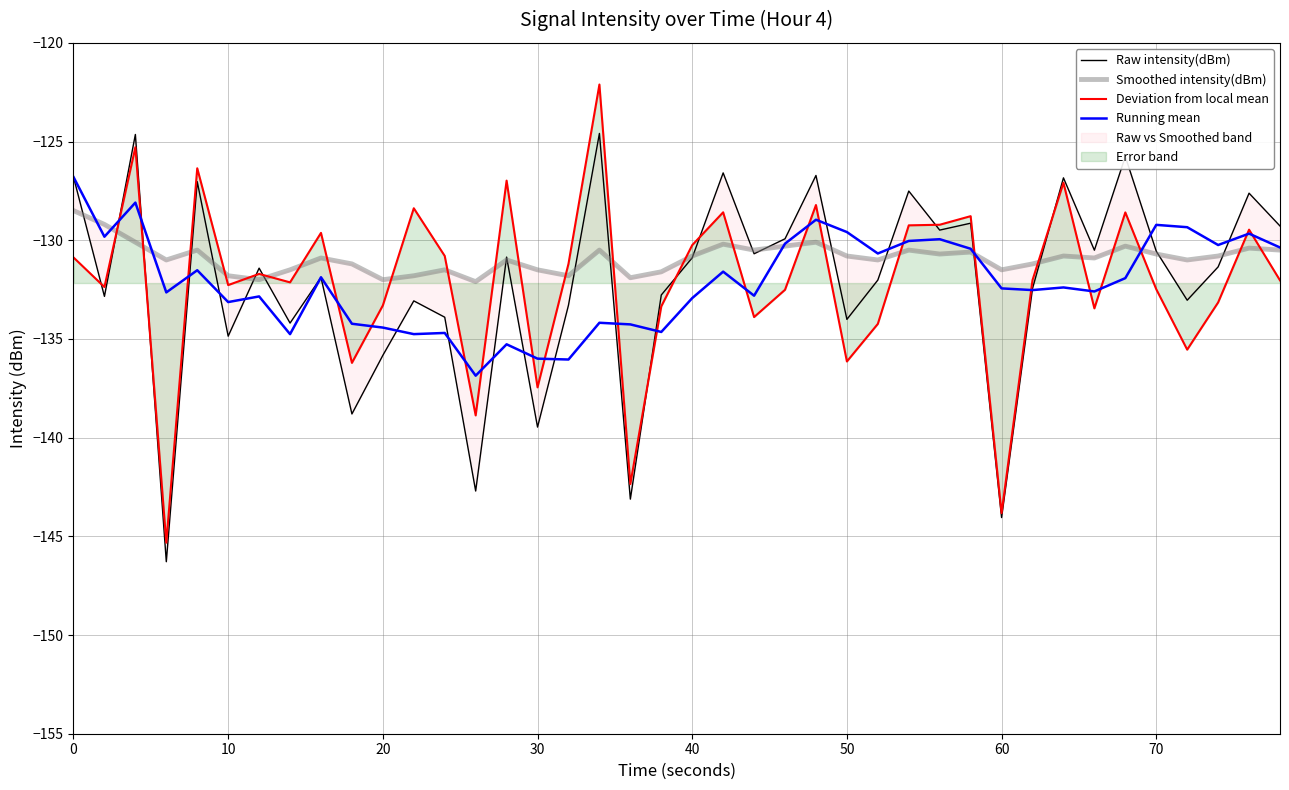

What is the difference between the maximum and minimum values in the Deviation from local mean series?

23.2